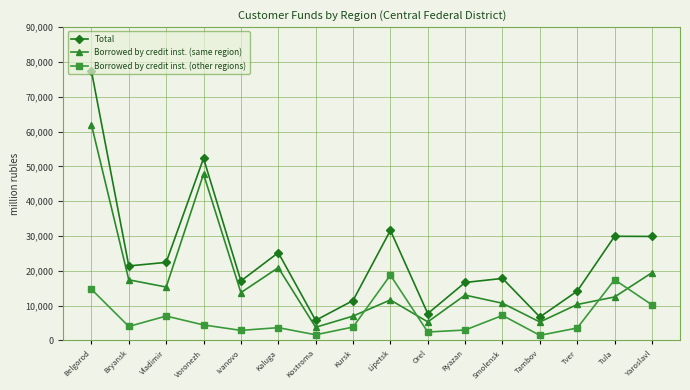

Rank the series by their maximum value, from highest to lowest.

Total, Borrowed by credit inst. (same region), Borrowed by credit inst. (other regions)